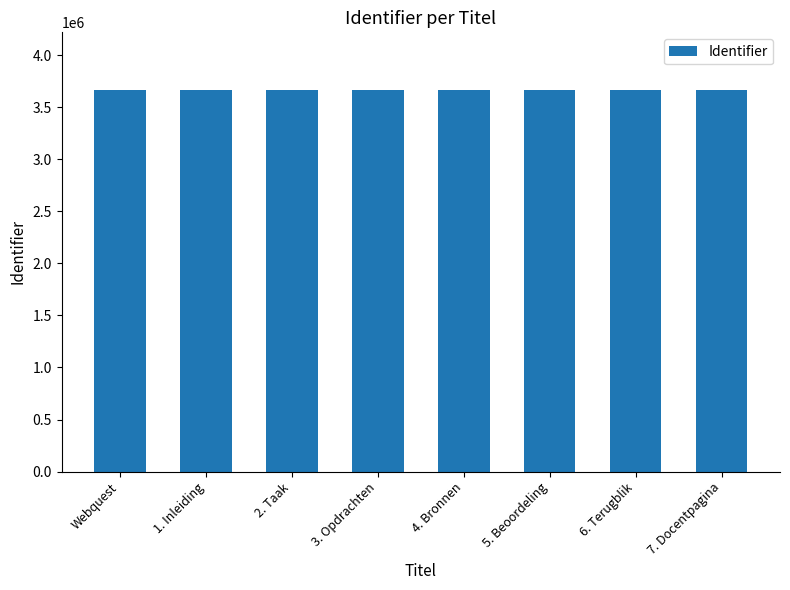

What is the maximum value shown in the chart?

3668336